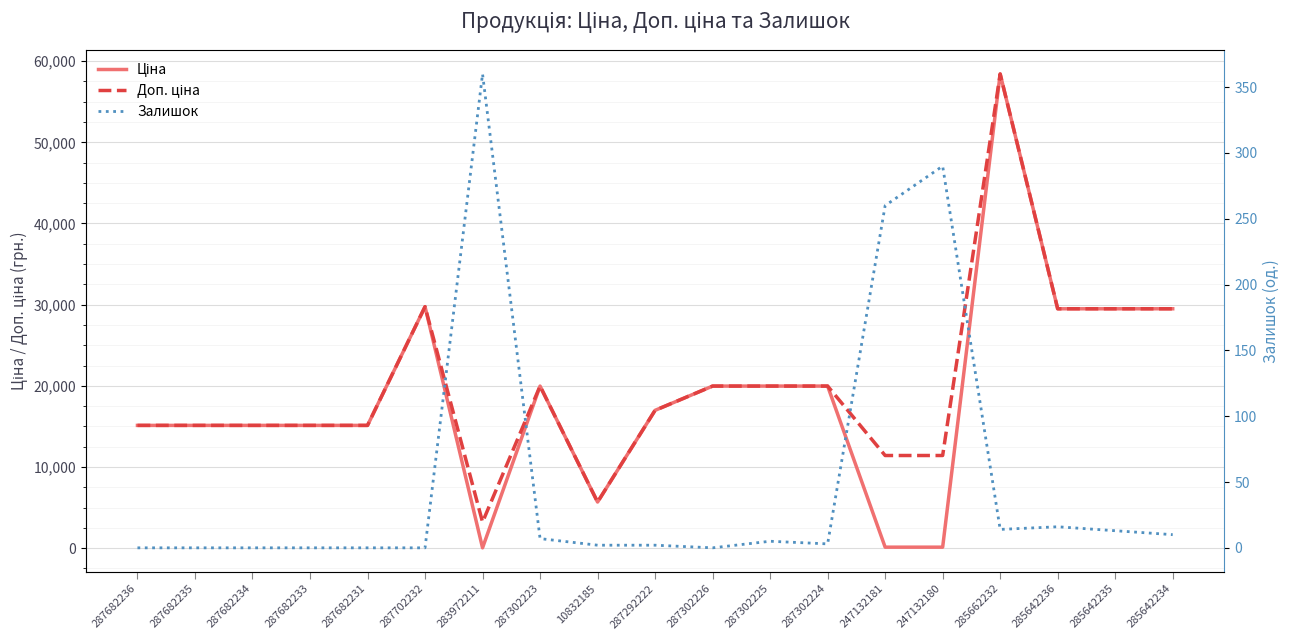

Which category has the lowest value in the Доп. ціна series?

283972211